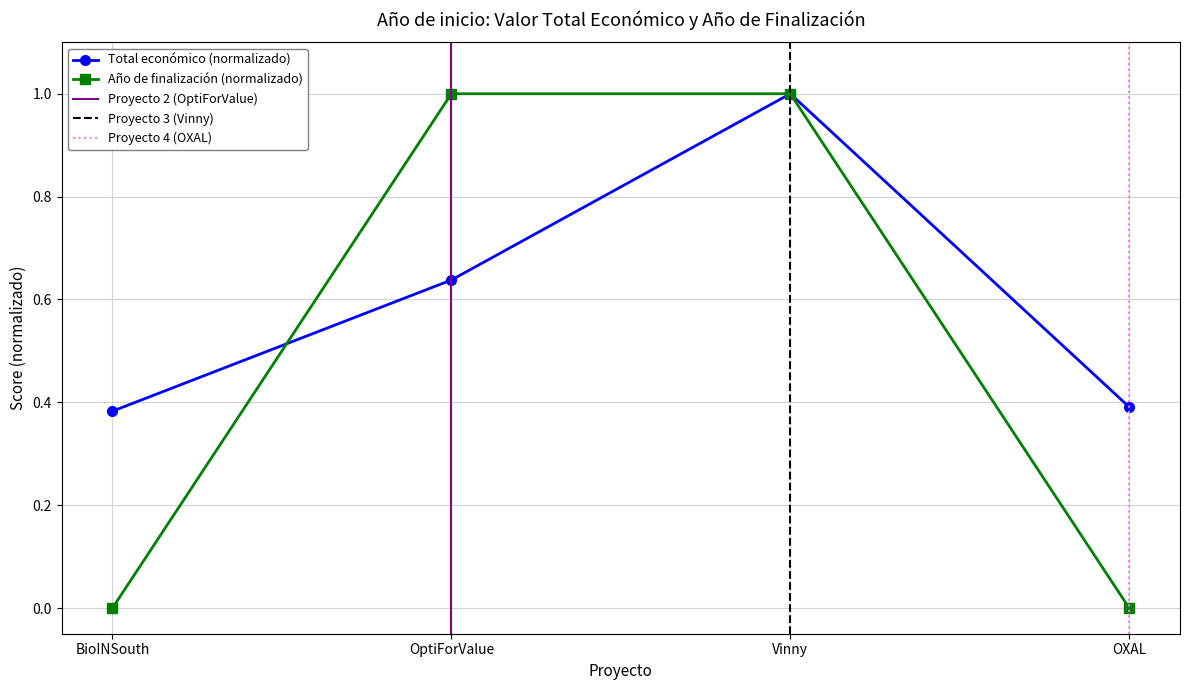

What is the difference between the maximum and minimum values?

0.6